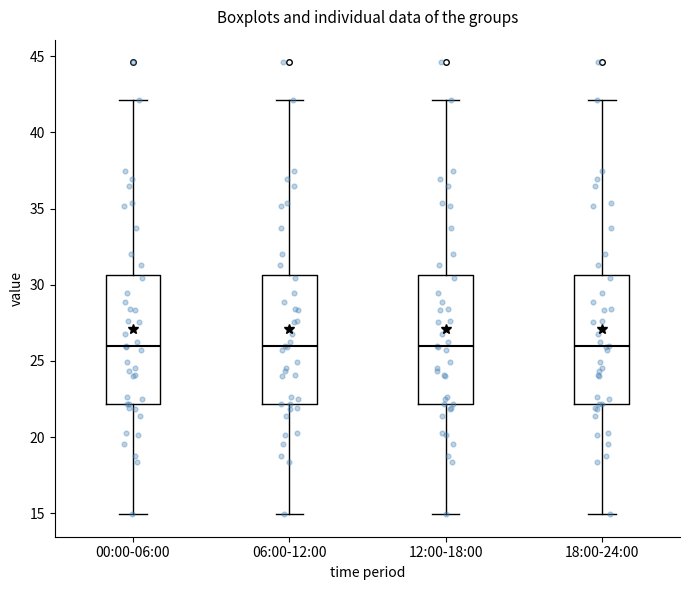

Reading left to right, transcribe this box plot: for each box, give where its median line is, the range the box spans, and where its two whiskers end, as read against the y-axis. The values are not printed on the chart, so give them approximately, as read against the axis.

00:00-06:00: median 26.0, box 22.0 to 30.5, whiskers 15.0 to 42.0
06:00-12:00: median 26.0, box 22.0 to 30.5, whiskers 15.0 to 42.0
12:00-18:00: median 26.0, box 22.0 to 30.5, whiskers 15.0 to 42.0
18:00-24:00: median 26.0, box 22.0 to 30.5, whiskers 15.0 to 42.0